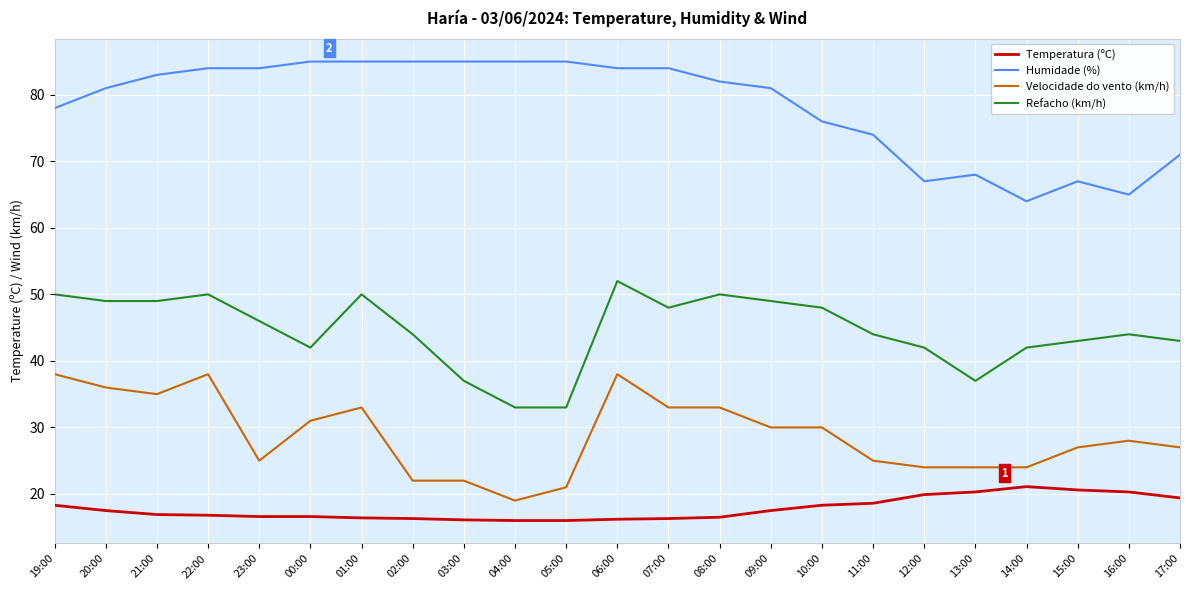

List the series in order of their overall mean, highest first.

Humidade (%), Refacho (km/h), Velocidade do vento (km/h), Temperatura (ºC)